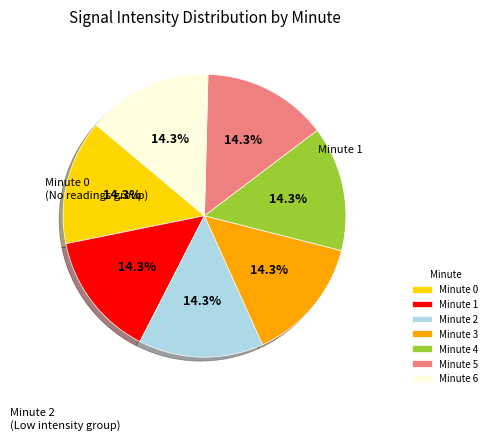

Does any single category account for the majority?

No